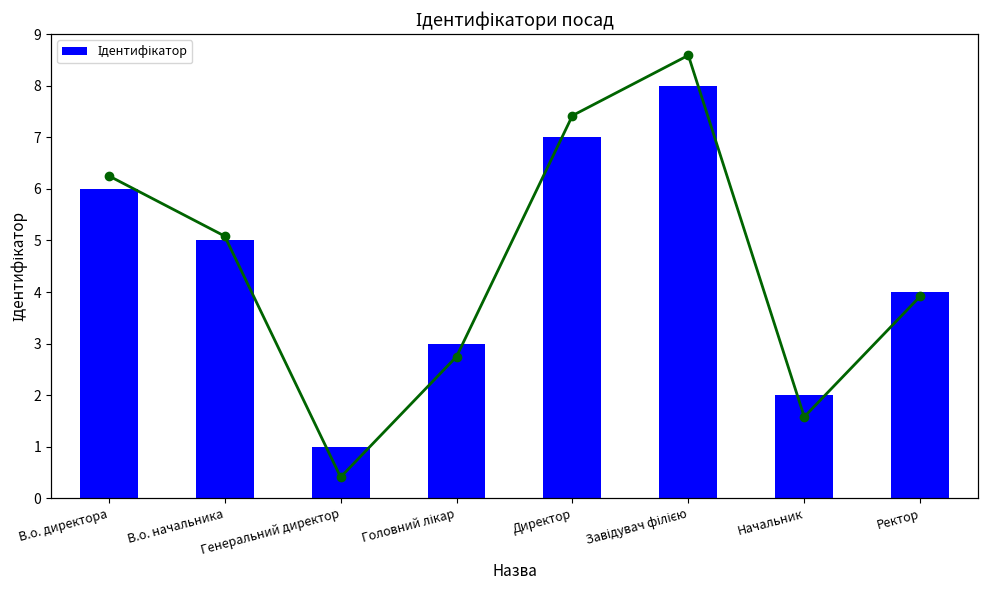

What is the label of the 7th bar from the right?

В.о. начальника